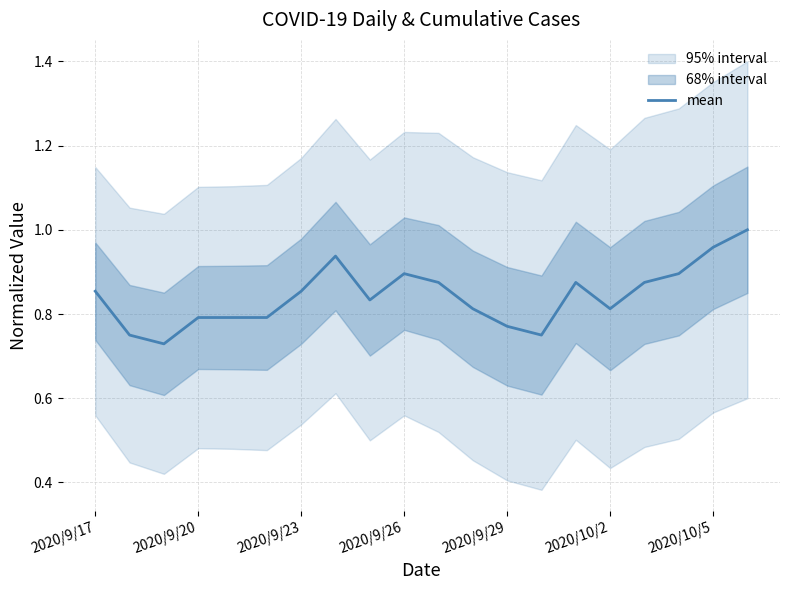

Is it true that the value at 13 is 0.8?

True